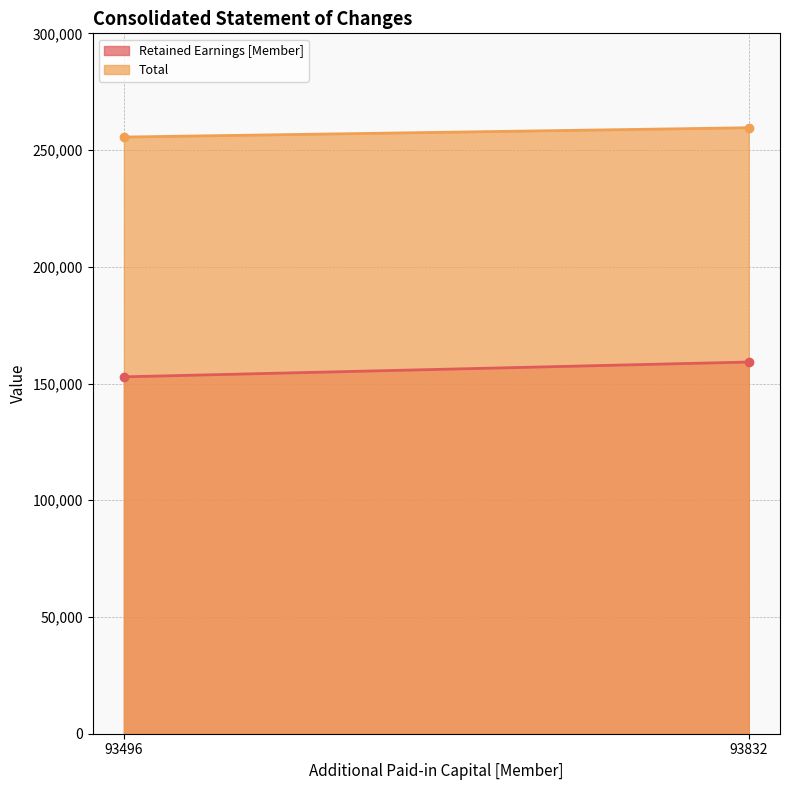

At which category is the sum across all series the highest?

93832